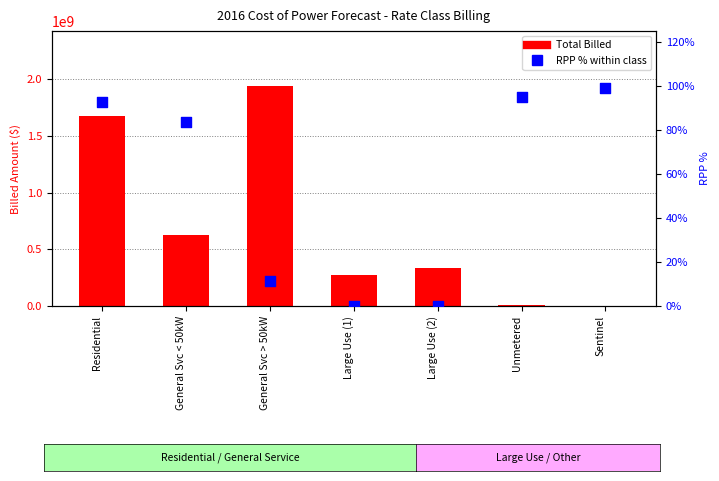

At how many categories does at least one series exceed 1242732528?

2